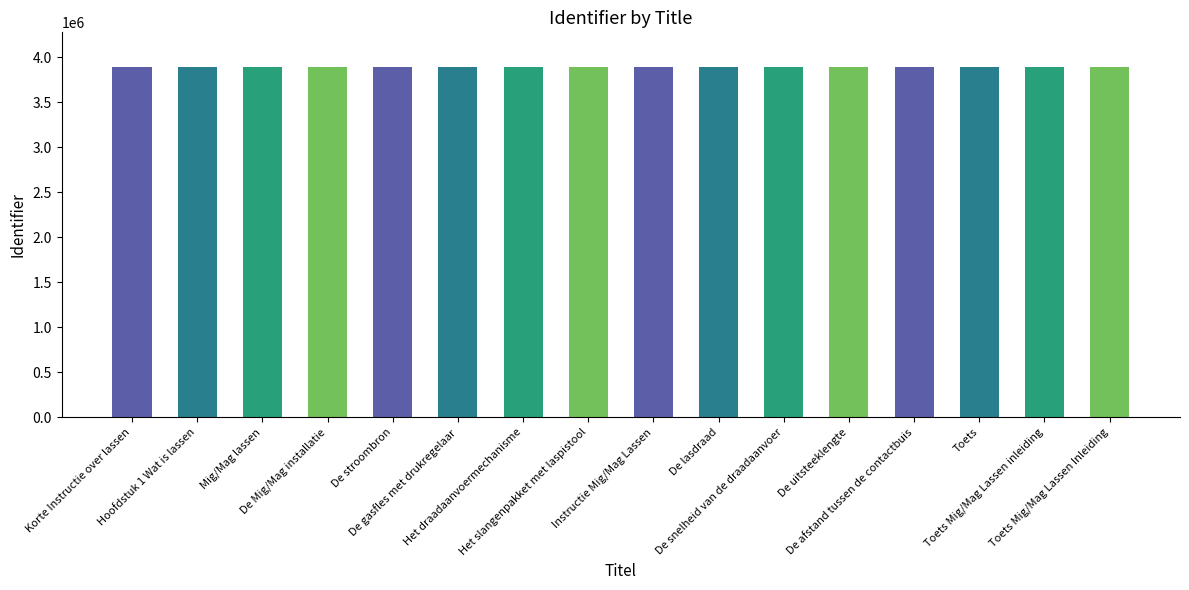

What is the sum of all values?

62201731